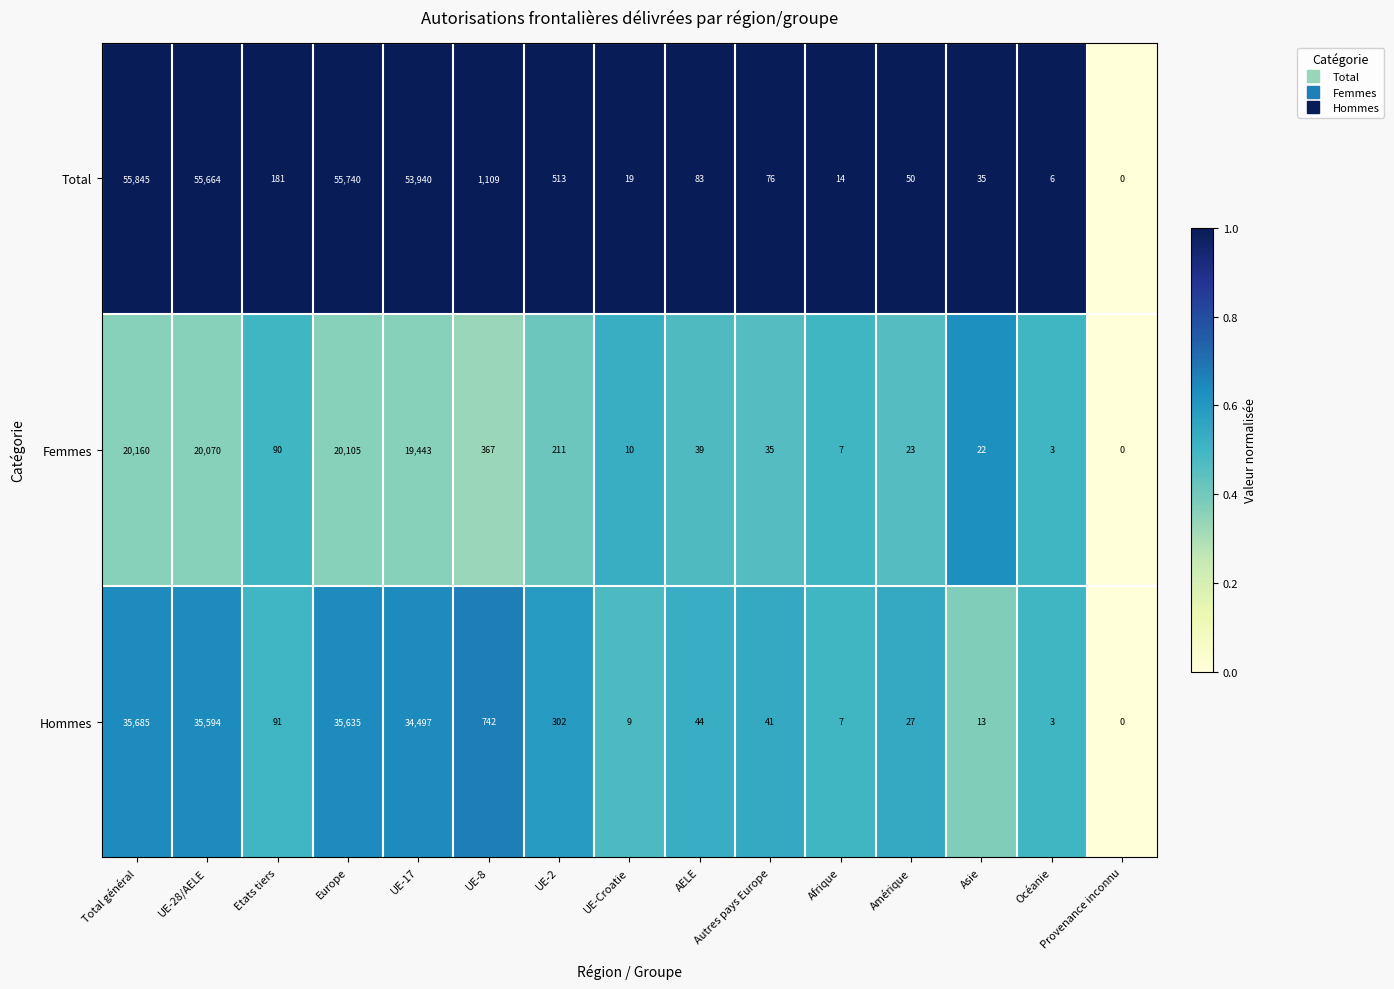

Where is Hommes nearest to the value 17842?

UE-17